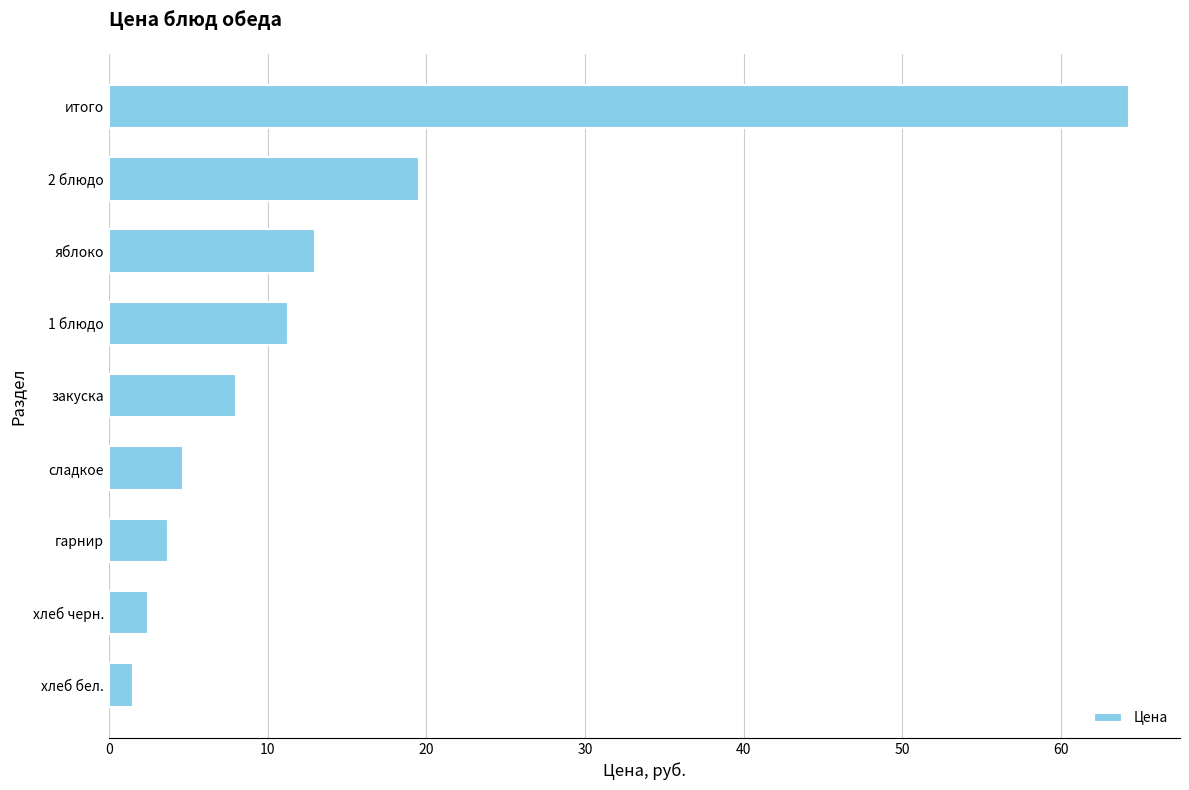

Where is the data nearest to the value 32?

2 блюдо